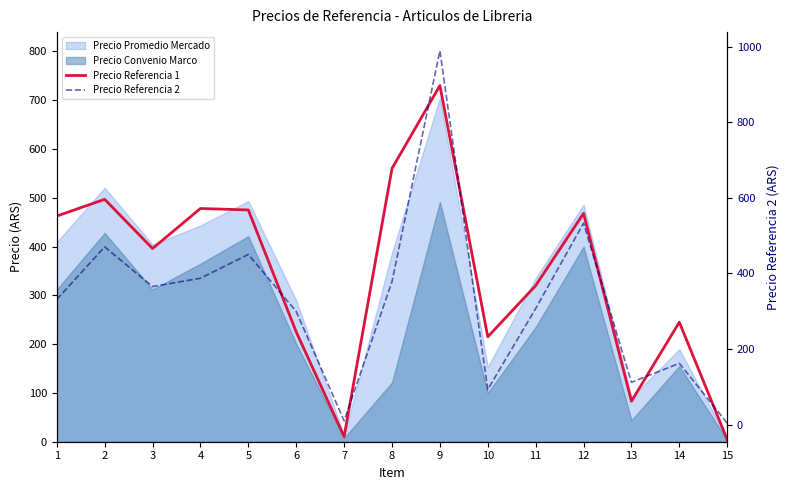

What is the approximate value of Precio Referencia 1 at 14?

245.0